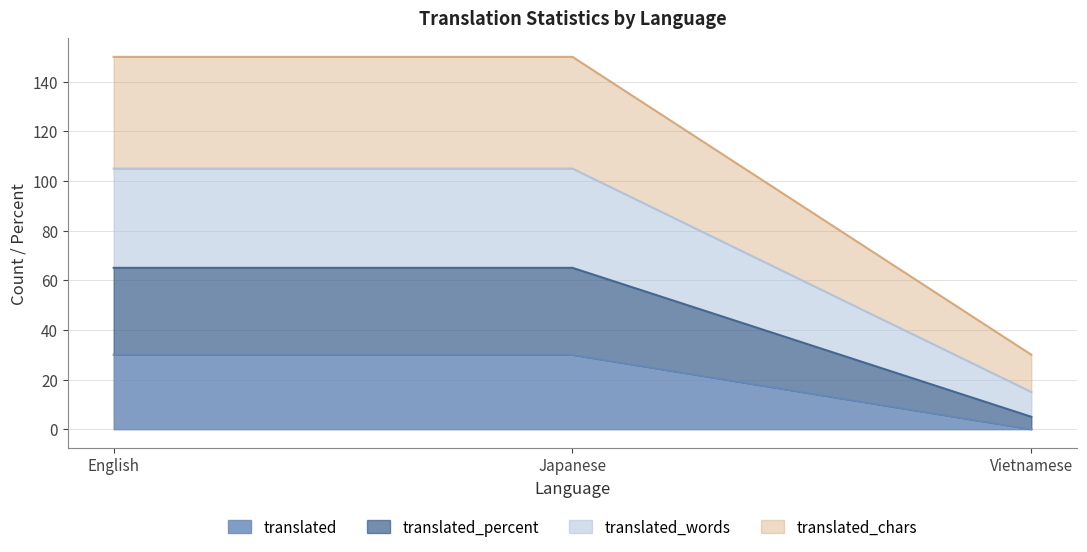

What is the maximum value shown in the chart?

150